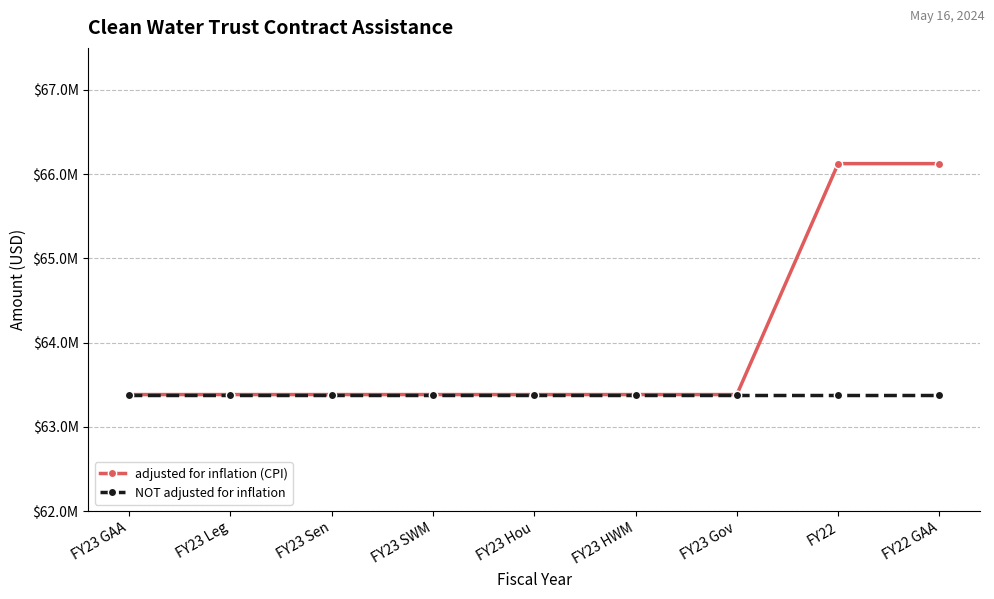

Rank the series by their average value, from highest to lowest.

adjusted for inflation (CPI), NOT adjusted for inflation